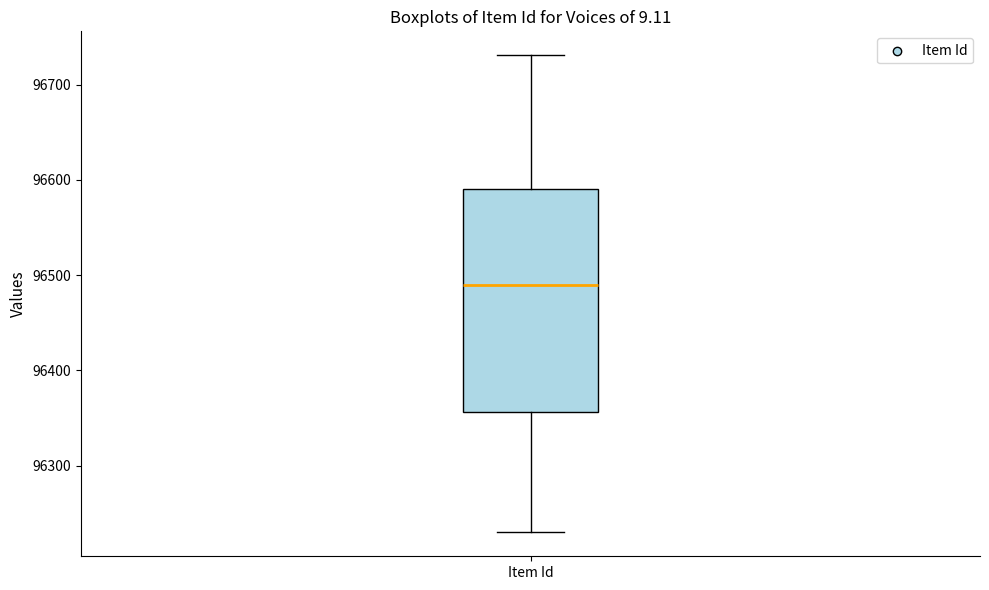

Read this box plot against the y-axis: the position of the median line, the range covered by the box, and the ends of both whiskers. The values are not printed on the chart, so give them approximately, as read against the axis.

median 96490, box 96360 to 96590, whiskers 96230 to 96730